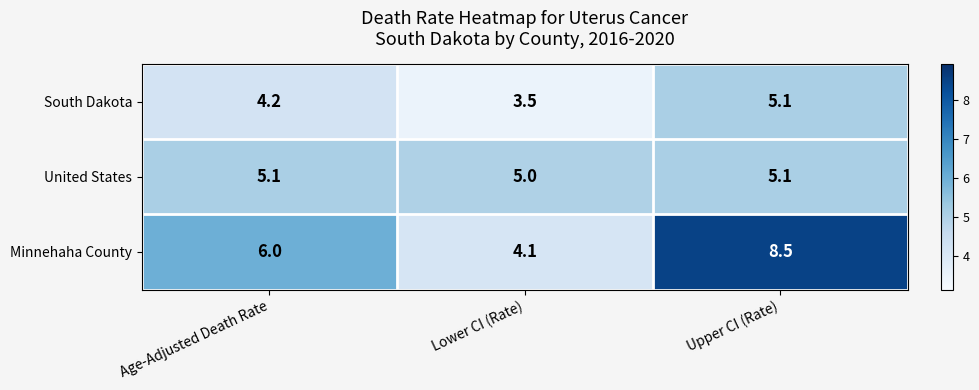

What is the difference between the maximum and second lowest values in the Minnehaha County series?

2.5